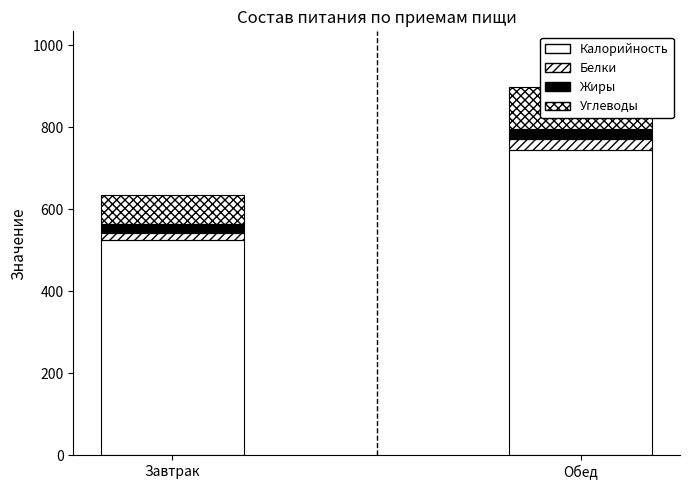

Where does the Углеводы series first go above 102?

Обед